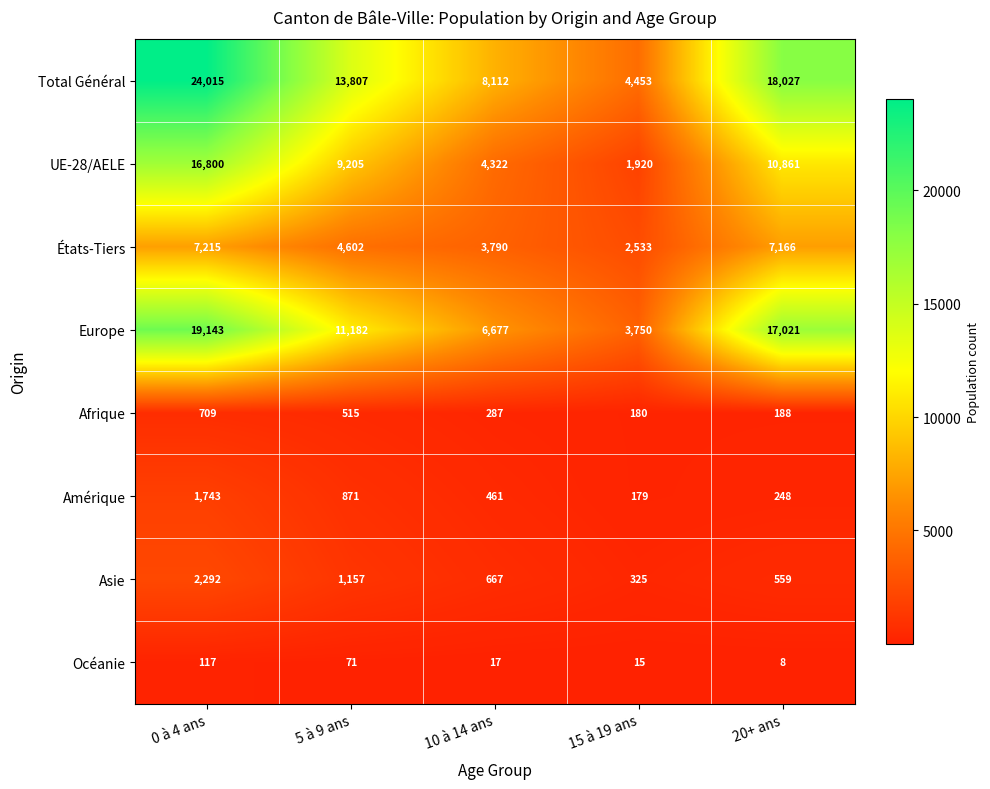

What is the maximum value for Océanie?

117